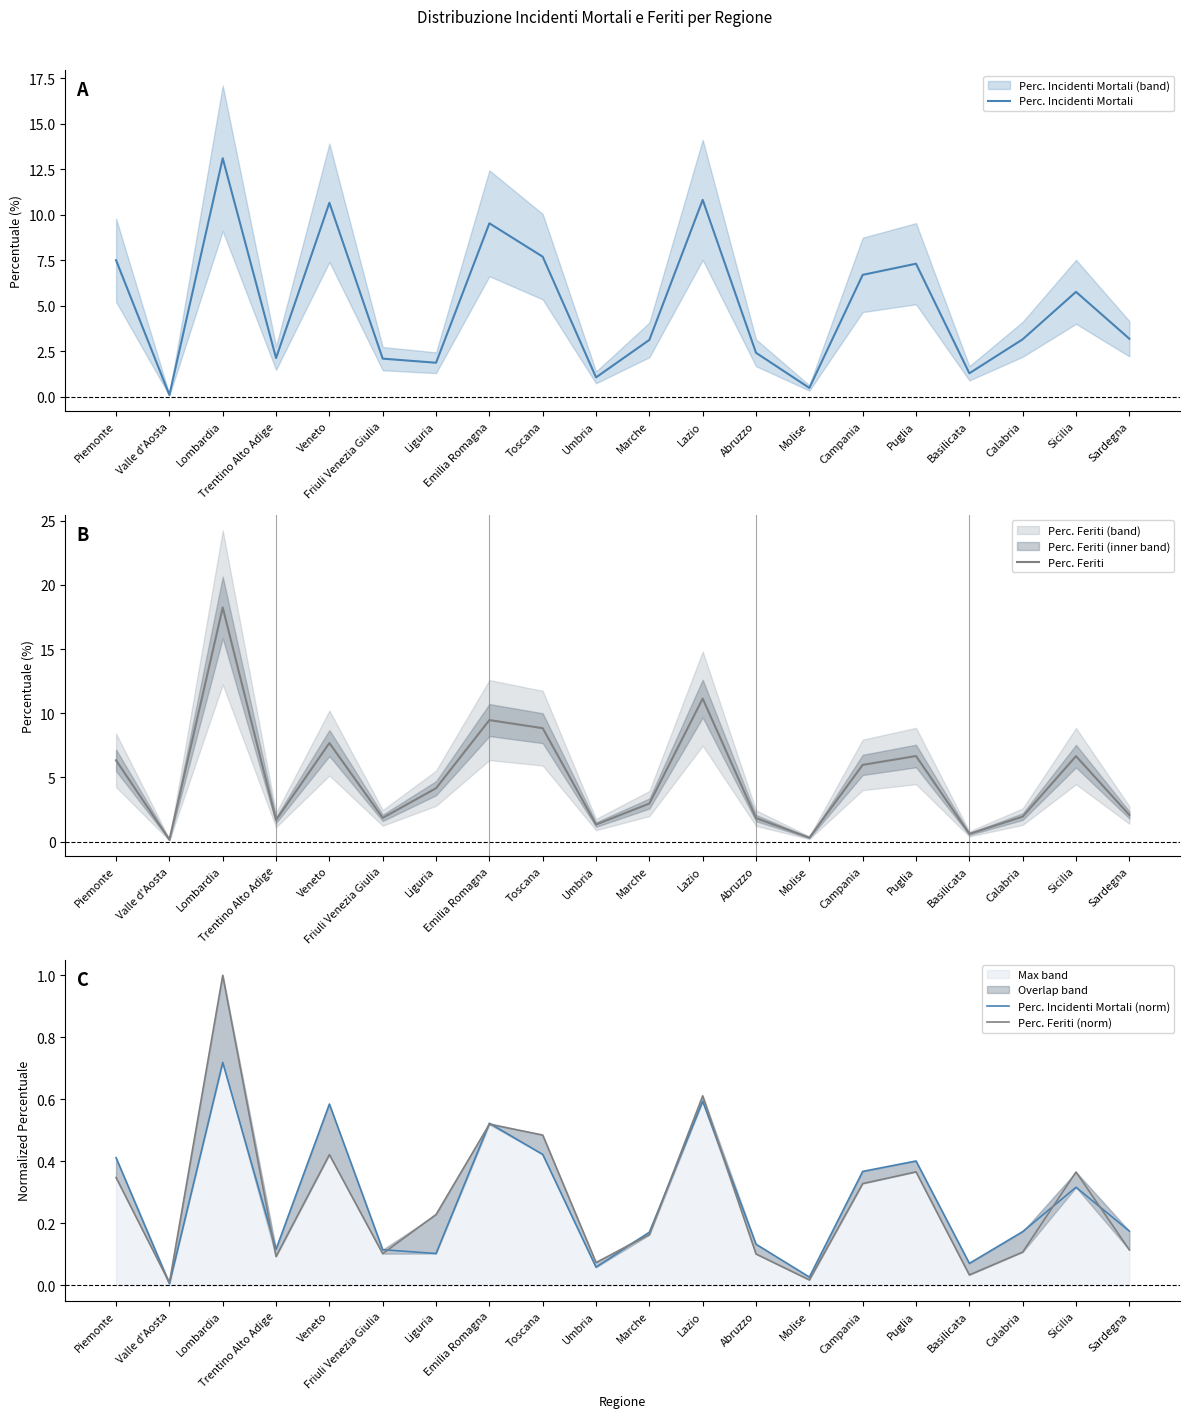

What position from the right is Trentino Alto Adige?

17